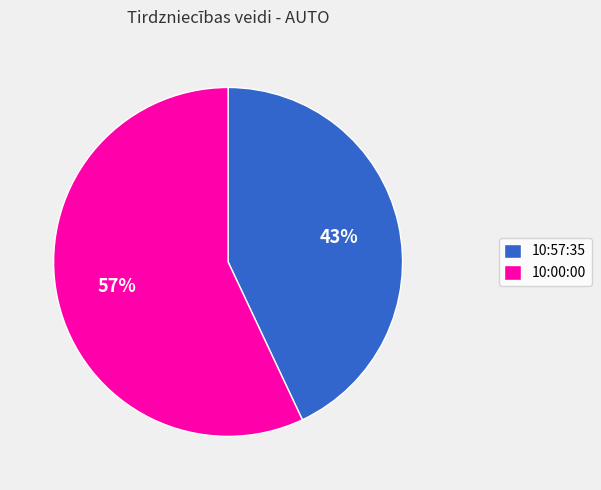

To the nearest percent, what is the difference between the largest and smallest slice percentages?

14%